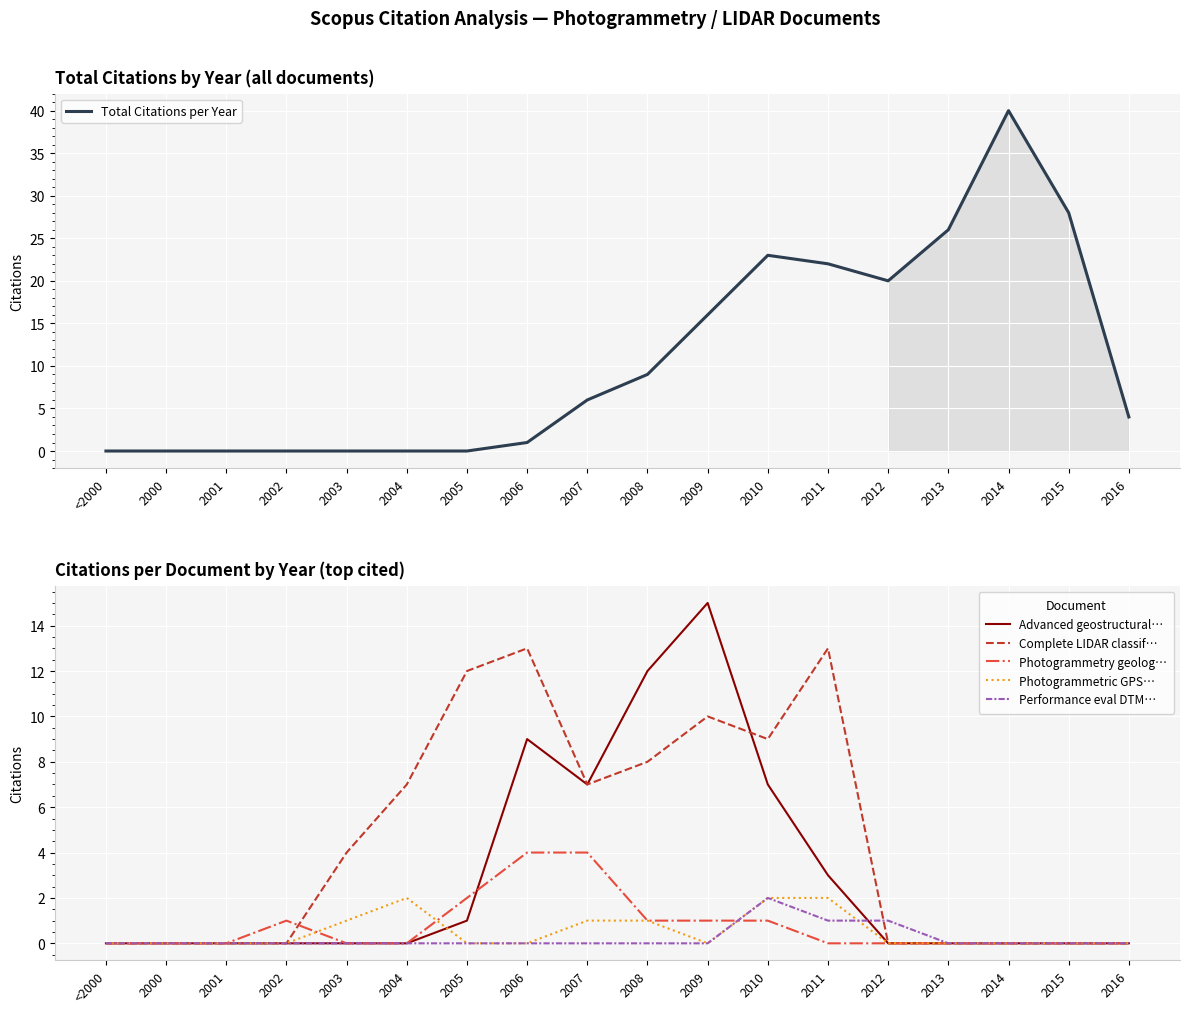

At which category is the sum across all series the highest?

2010